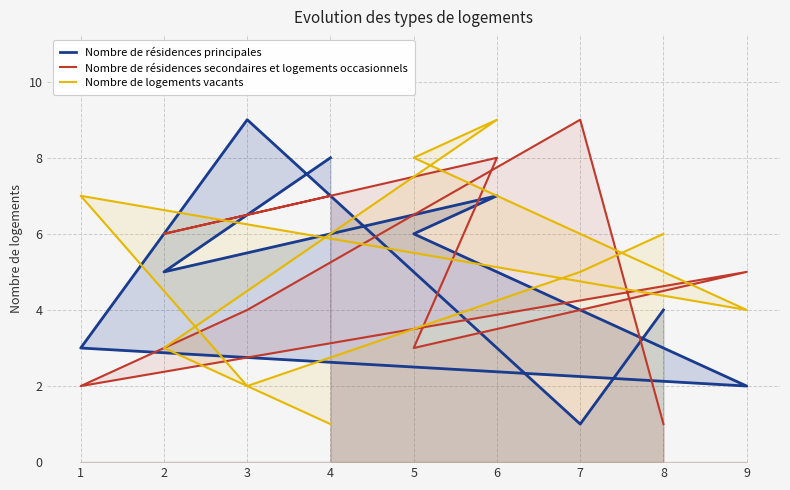

List the series in order of their peak value, lowest first.

Nombre de résidences principales, Nombre de résidences secondaires et logements occasionnels, Nombre de logements vacants